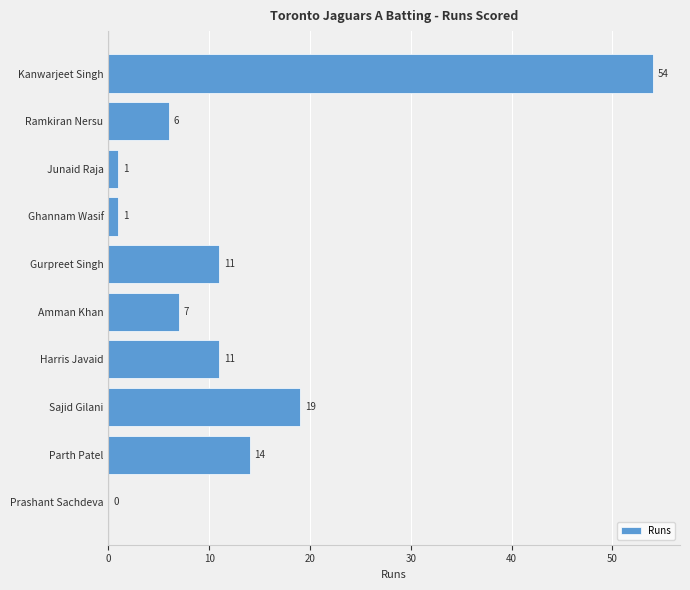

Reading bottom to top, what are all the values shown in this chart?

Prashant Sachdeva=0	Parth Patel=14	Sajid Gilani=19	Harris Javaid=11	Amman Khan=7	Gurpreet Singh=11	Ghannam Wasif=1	Junaid Raja=1	Ramkiran Nersu=6	Kanwarjeet Singh=54